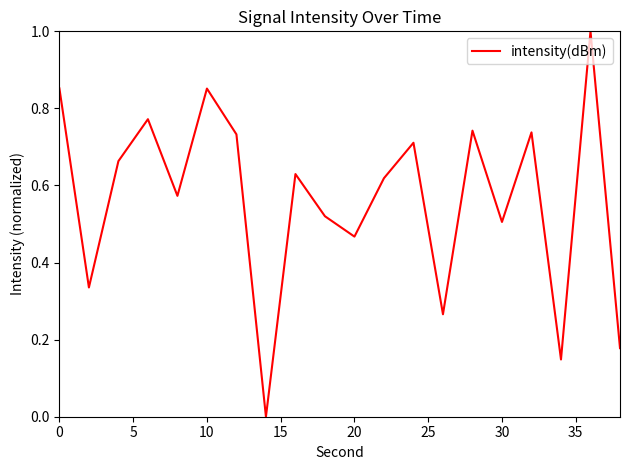

What is the maximum value shown in the chart?

1.0